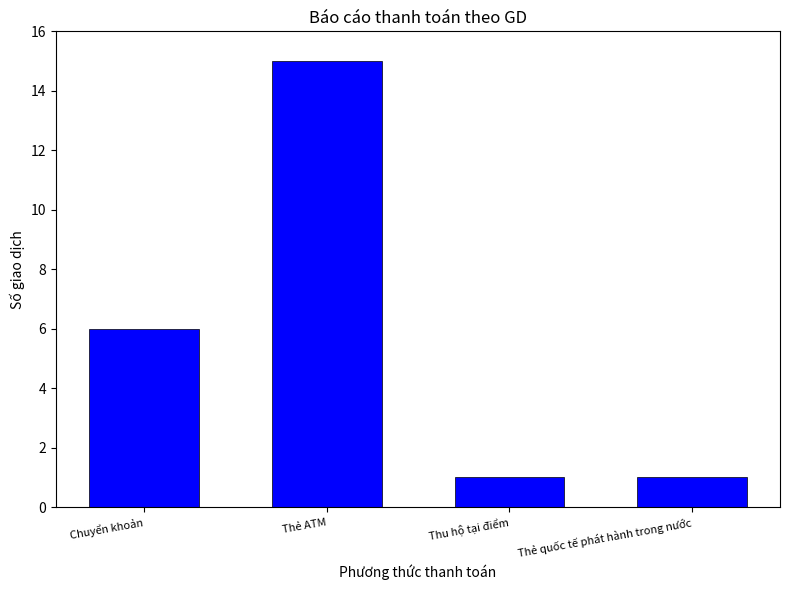

Reading right to left, extract all data points from this chart.

Thẻ quốc tế phát hành trong nước=1	Thu hộ tại điểm=1	Thẻ ATM=15	Chuyển khoản=6